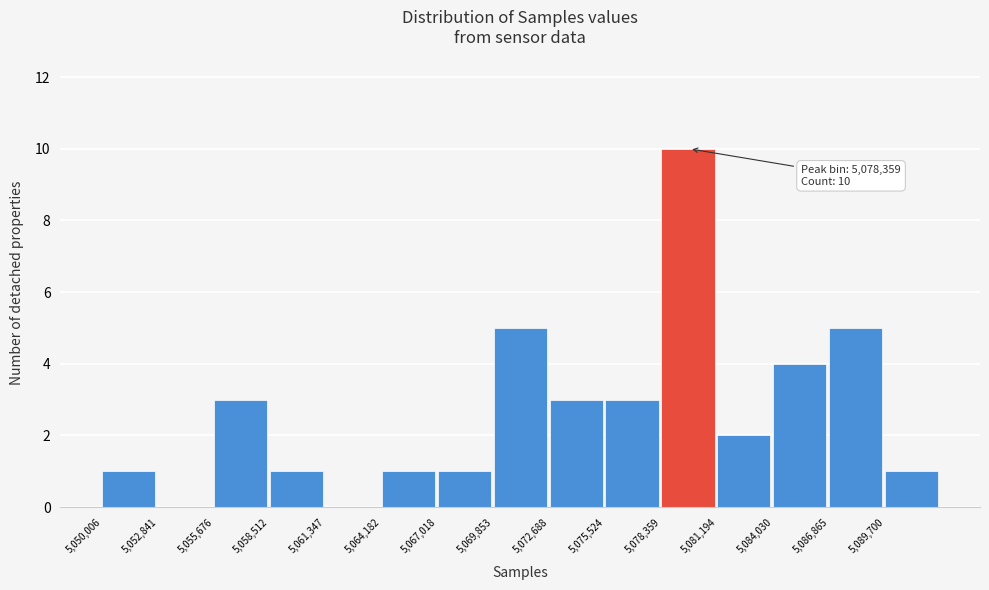

Over which range of the x-axis is the bar tallest?

5078500 to 5081000